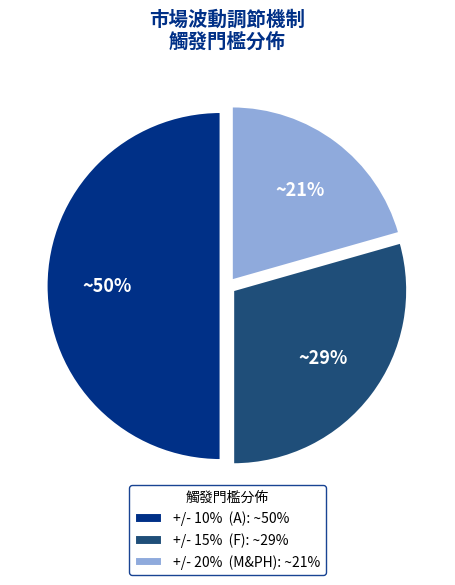

To the nearest percent, what is the difference between the largest and smallest slice percentages?

29%